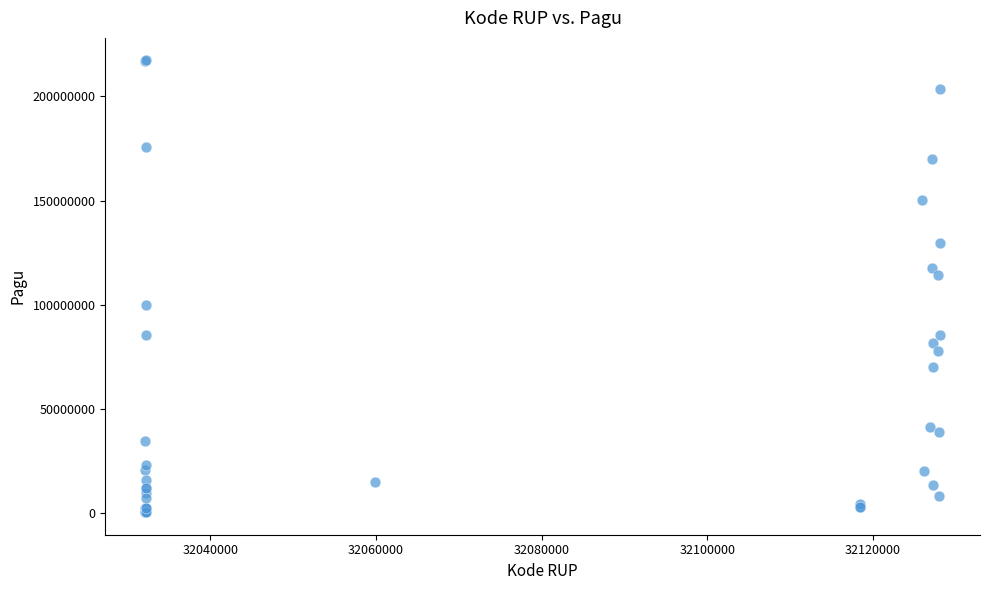

What Y value in the scatter plot is closest to 108830000?

114296000